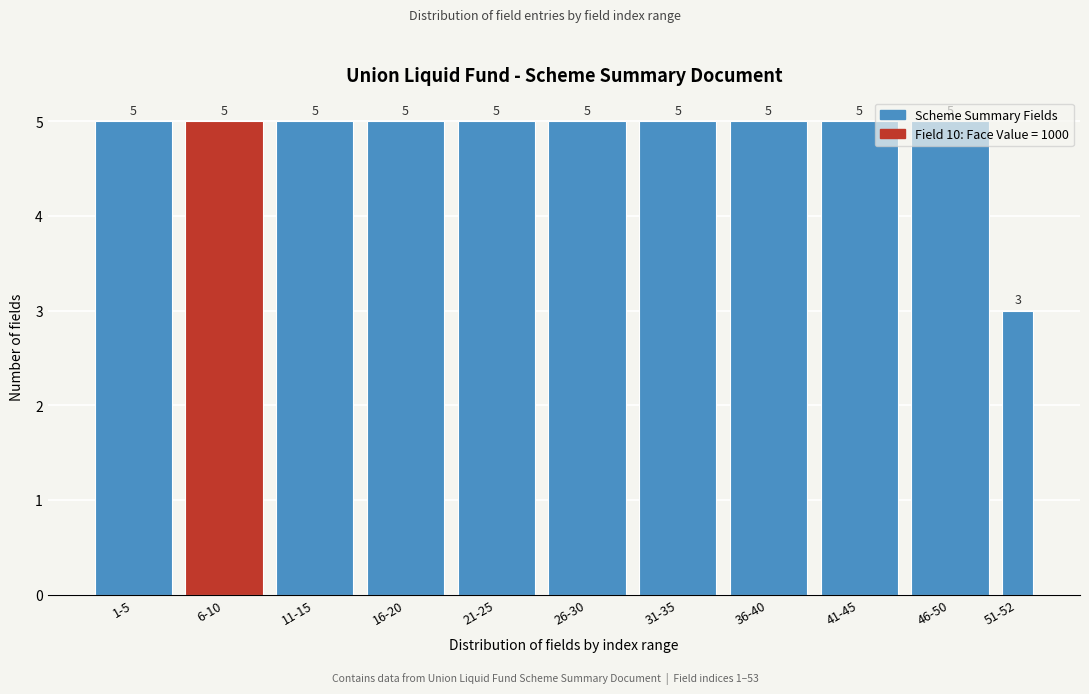

Is it true that the value at 41-45 is 3?

False